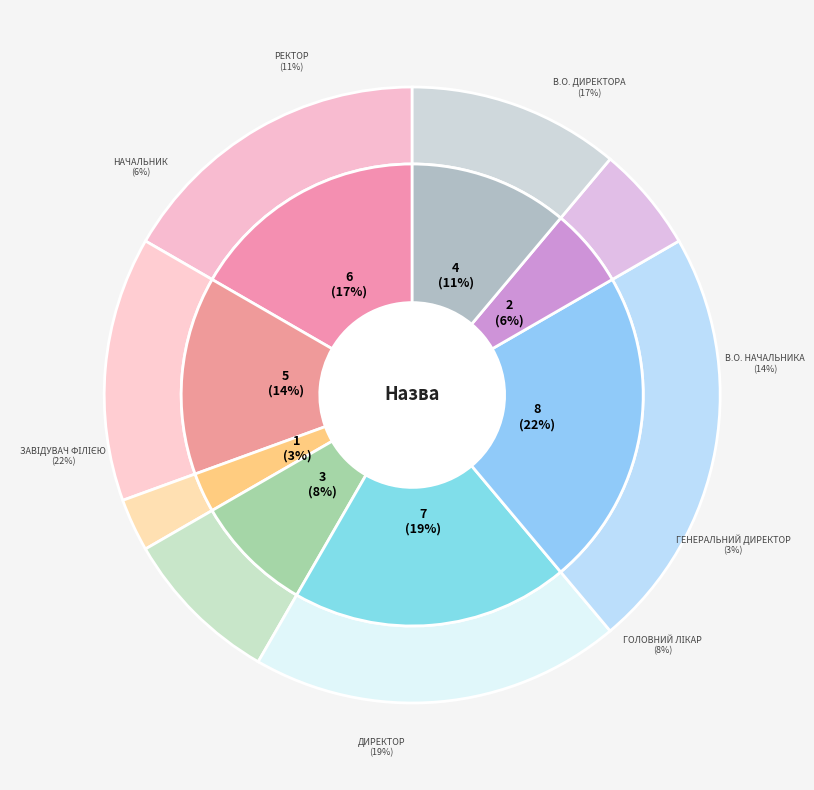

True or false: Начальник accounts for 11% of the total.

False